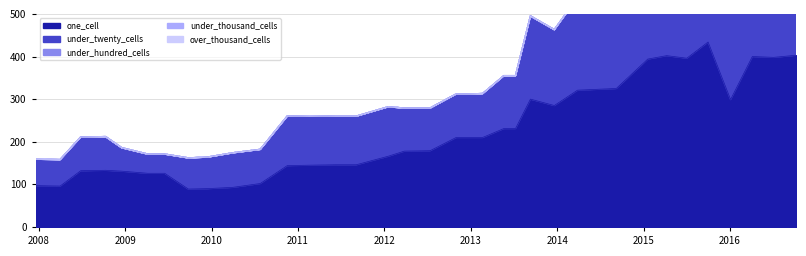

What is the maximum value for one_cell?

434